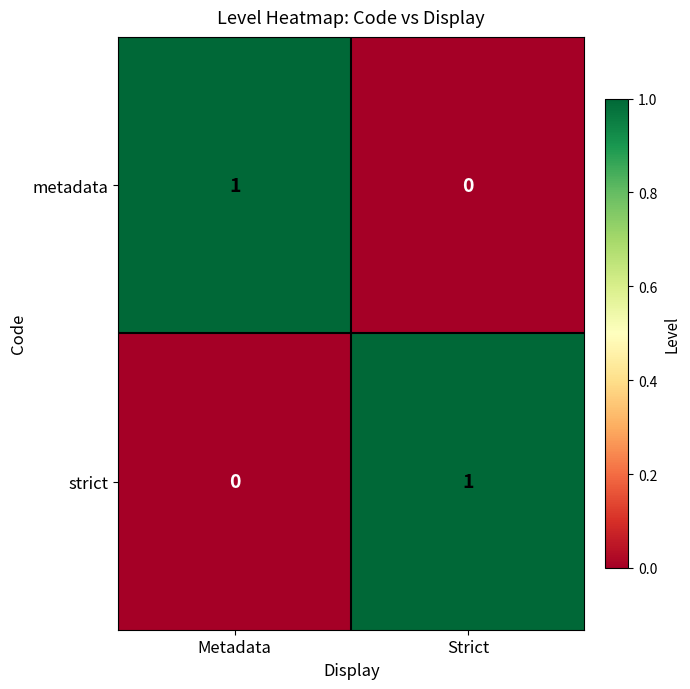

At Strict, list the series in order from largest to smallest.

strict, metadata